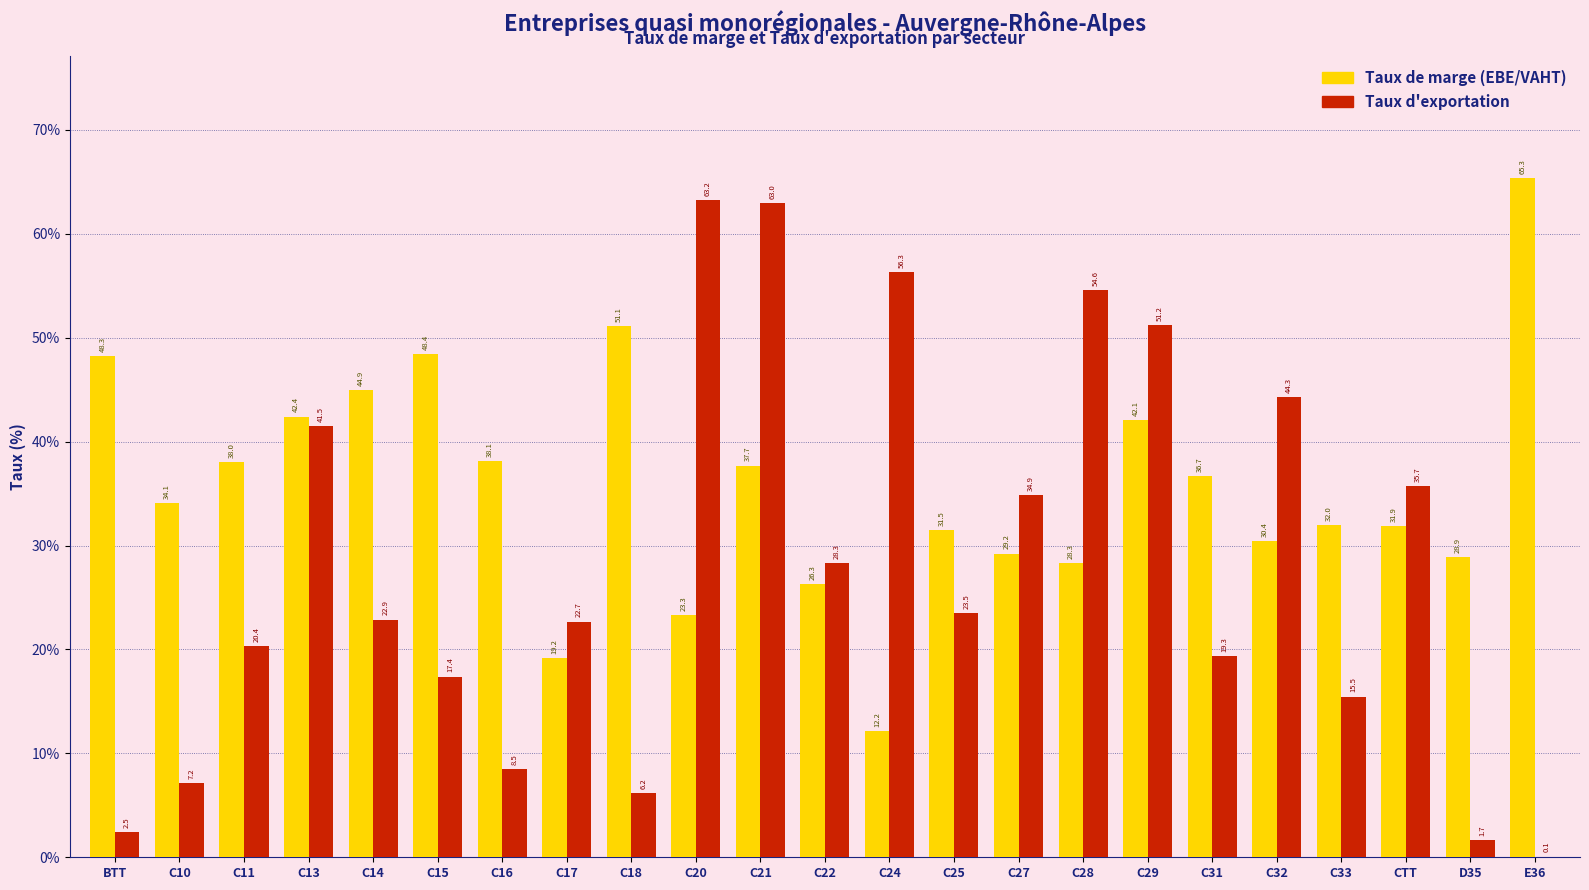

Reading left to right, extract all data points from this chart.

Taux de marge (EBE/VAHT): BTT=48.3	C10=34.1	C11=38.0	C13=42.4	C14=44.9	C15=48.4	C16=38.1	C17=19.2	C18=51.1	C20=23.3	C21=37.7	C22=26.3	C24=12.2	C25=31.5	C27=29.2	C28=28.3	C29=42.1	C31=36.7	C32=30.4	C33=32.0	CTT=31.9	D35=28.9	E36=65.3
Taux d'exportation: BTT=2.5	C10=7.2	C11=20.4	C13=41.5	C14=22.9	C15=17.4	C16=8.5	C17=22.7	C18=6.2	C20=63.2	C21=63.0	C22=28.3	C24=56.3	C25=23.5	C27=34.9	C28=54.6	C29=51.2	C31=19.3	C32=44.3	C33=15.5	CTT=35.7	D35=1.7	E36=0.1